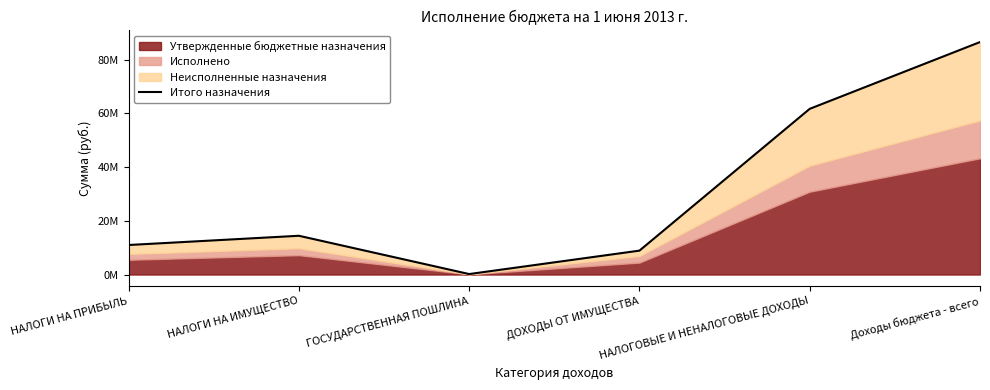

Which category has the highest value across all series?

Доходы бюджета - всего